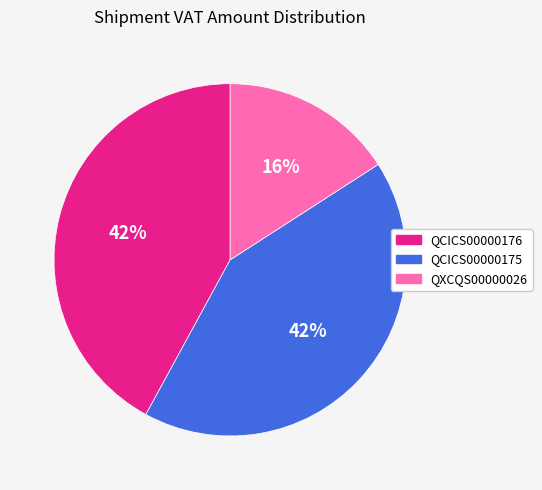

To the nearest percent, what percentage of the pie is QCICS00000176?

42%